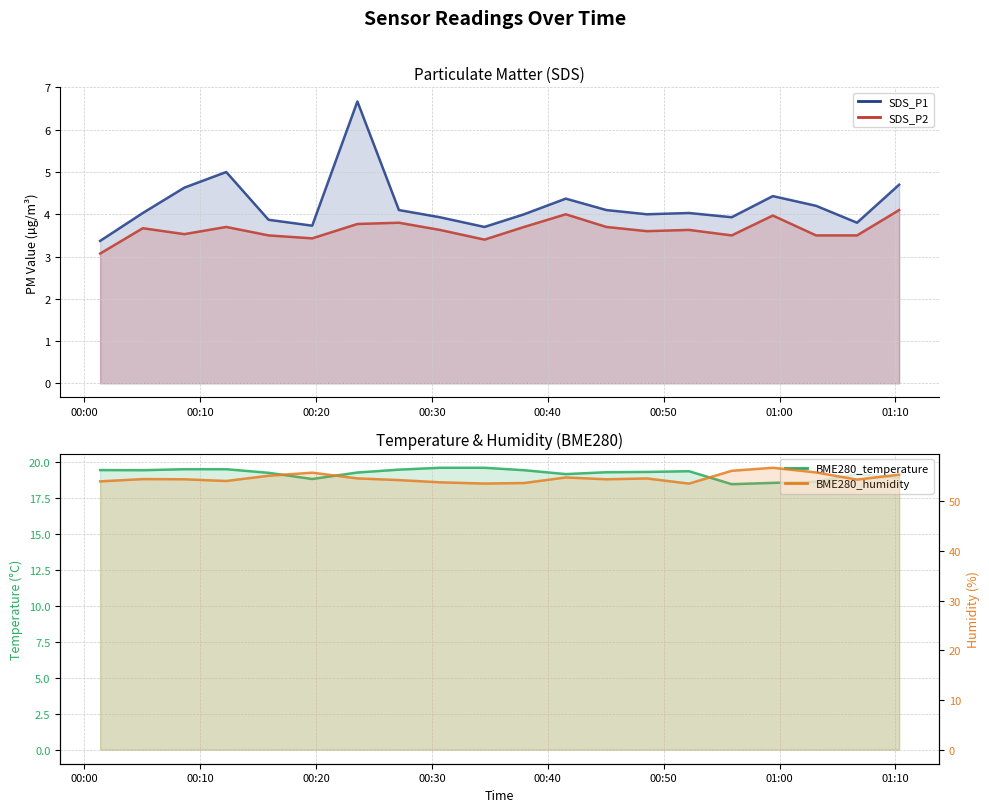

True or false: BME280_temperature and BME280_humidity cross at least once.

False